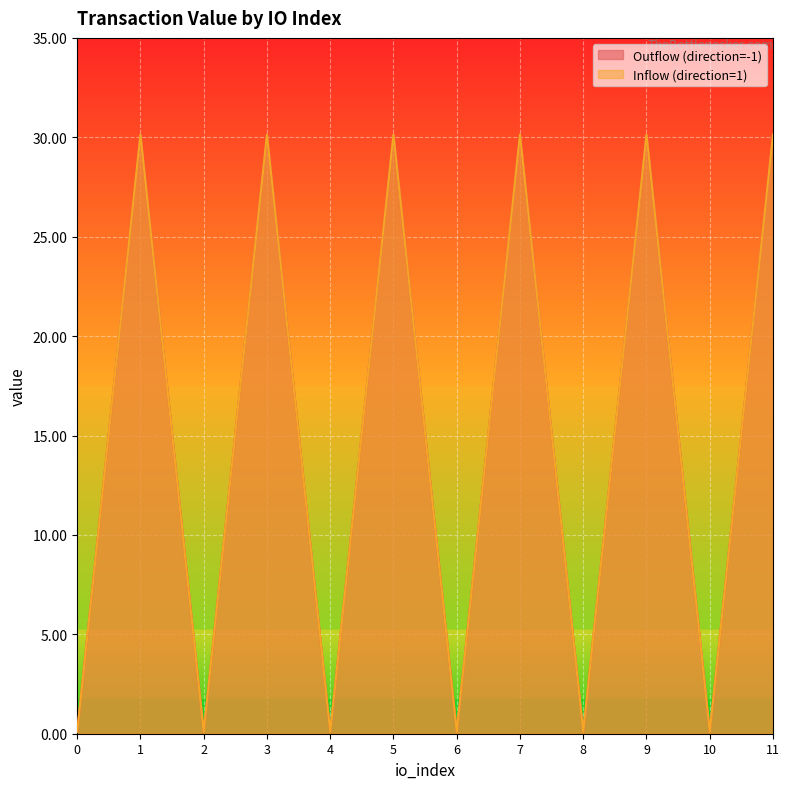

How many data points does each series have?

12